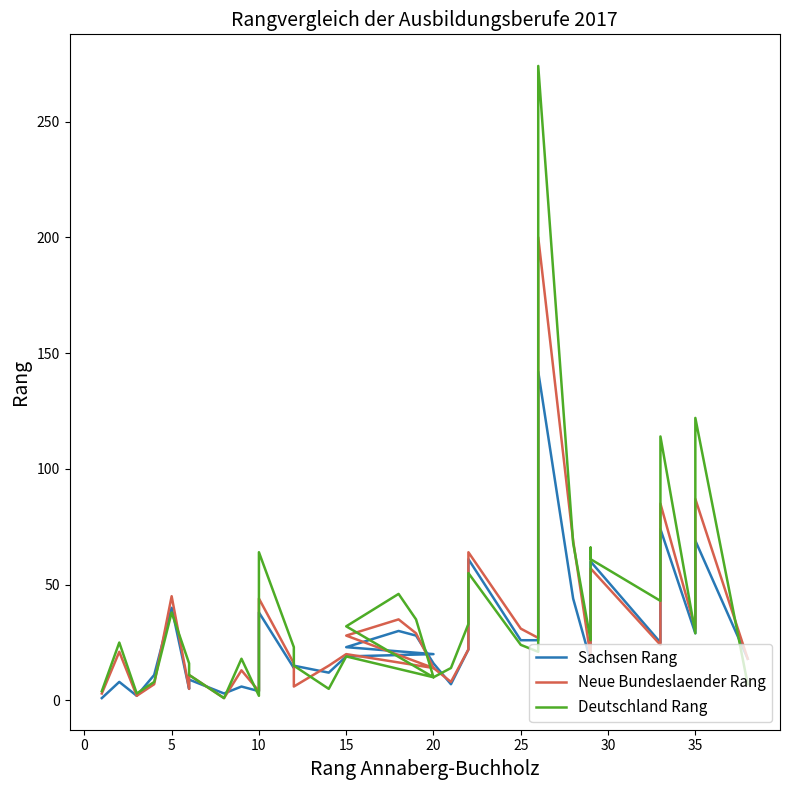

After their last crossing, which series has the higher values: Neue Bundeslaender Rang or Deutschland Rang?

Neue Bundeslaender Rang